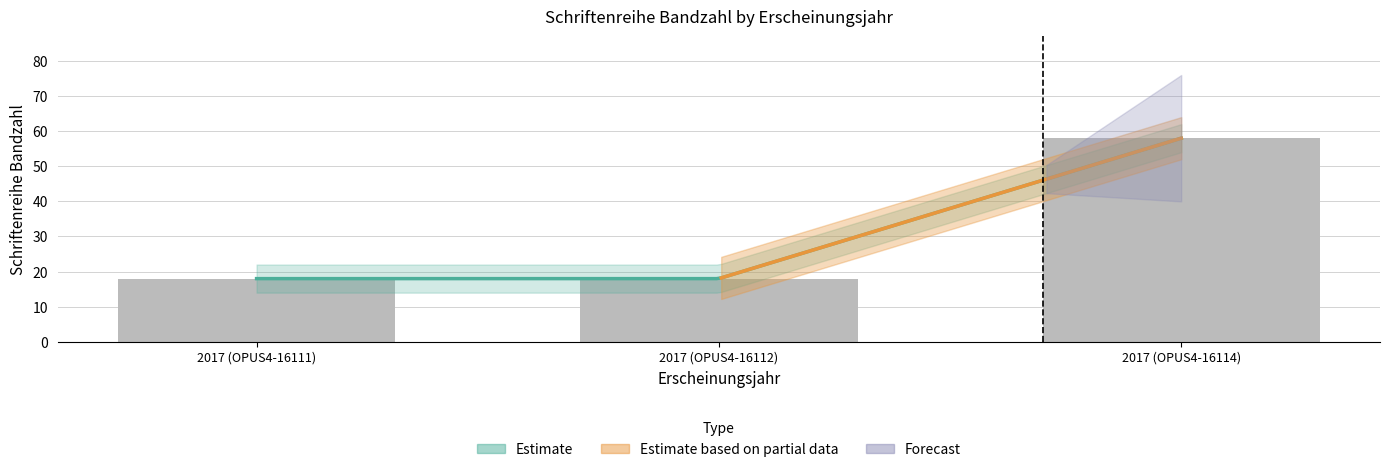

Which category has the lowest value across all series?

2017 (OPUS4-16111)